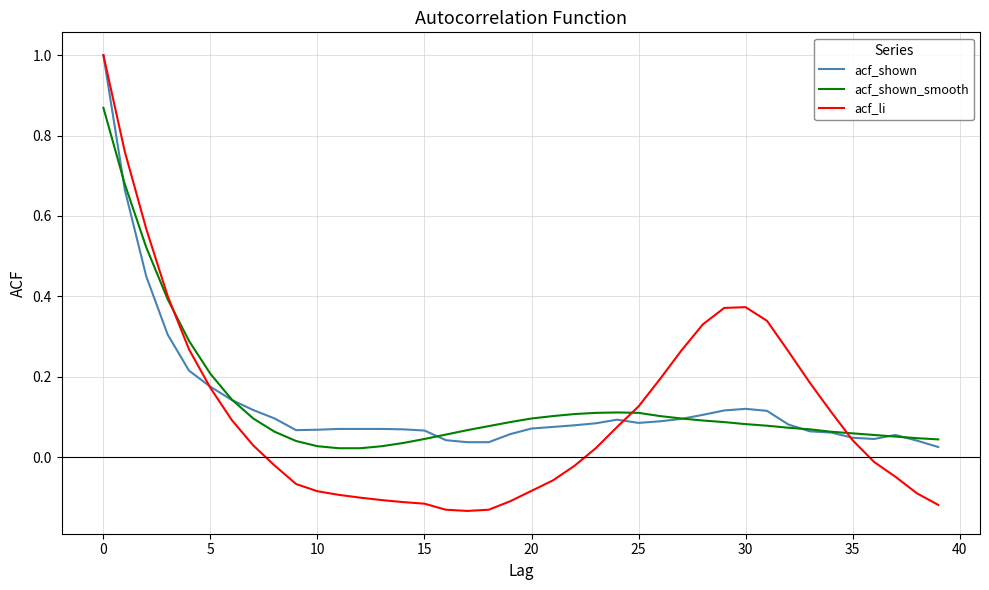

True or false: acf_shown_smooth has more than 1 points higher than both neighbors.

False